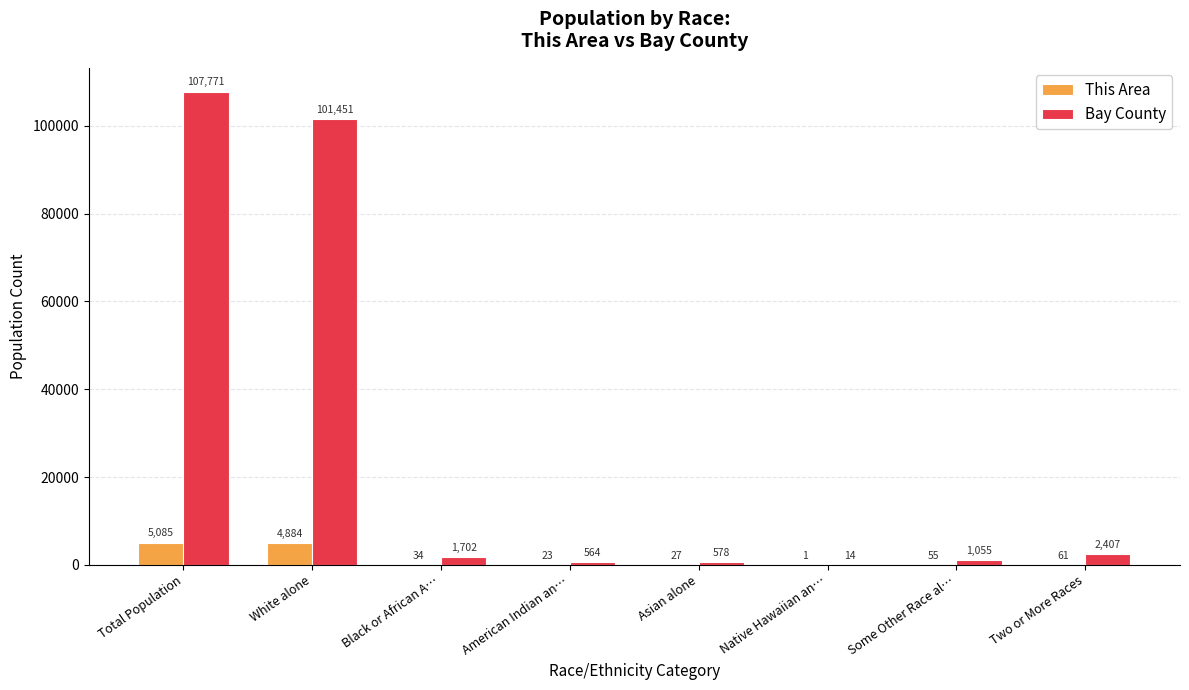

Which series has the largest total across all categories?

Bay County